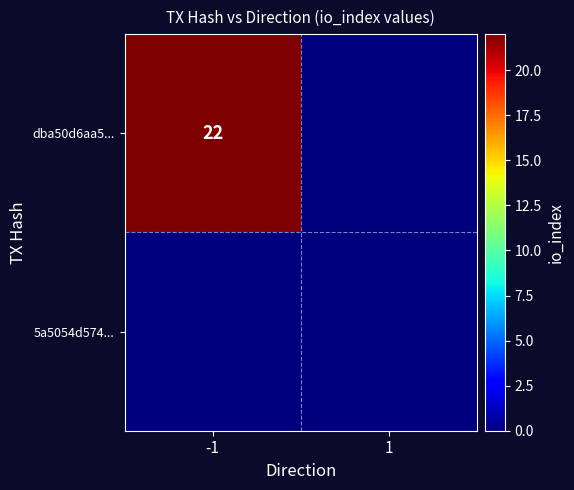

The value of dba50d6aa5... at -1 is 8. True or false?

False